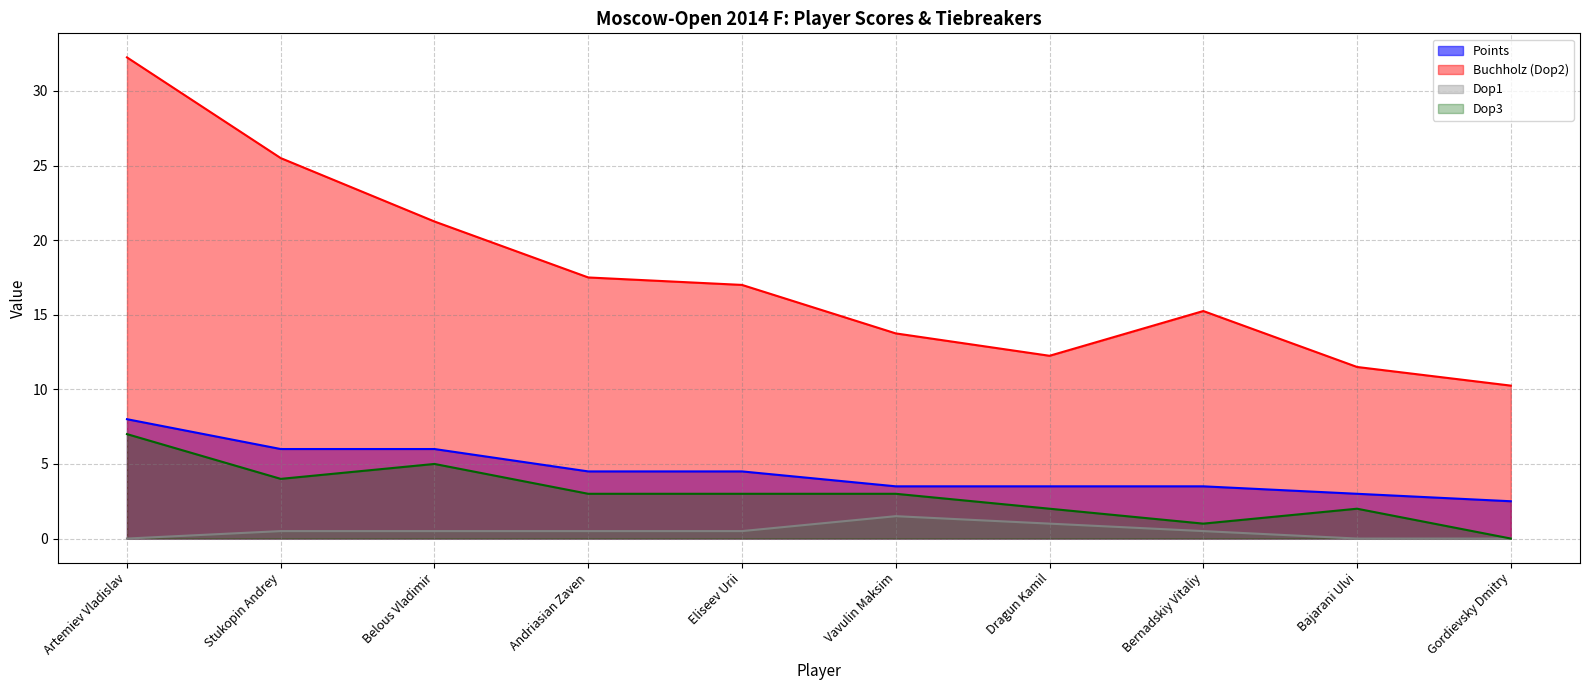

True or false: Buchholz (Dop2) has more than 0 points higher than both neighbors.

True